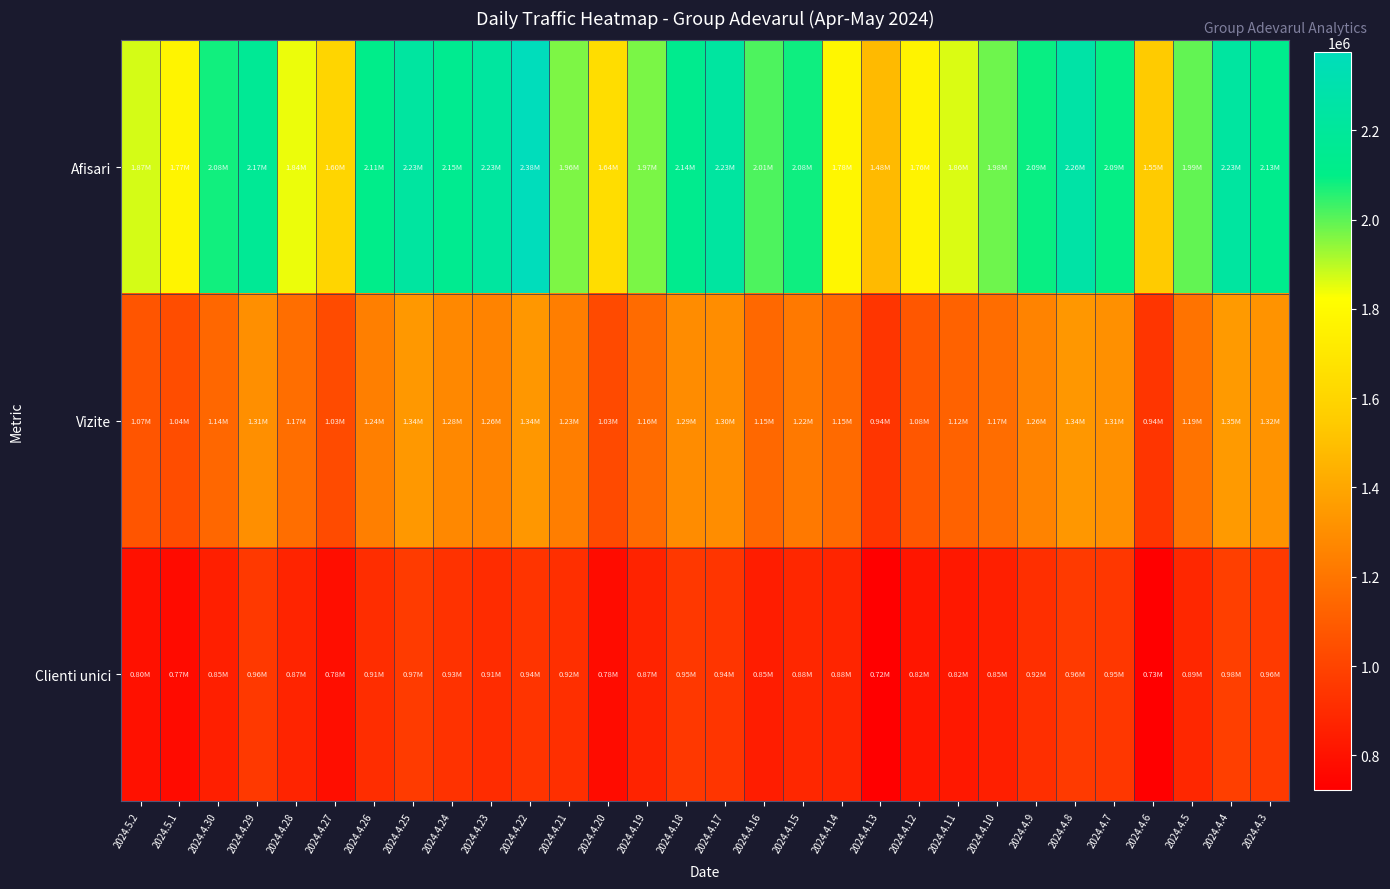

Reading right to left, list all the values displayed in this chart.

Afisari: 2024.4.3=2127336	2024.4.4=2227003	2024.4.5=1992281	2024.4.6=1546100	2024.4.7=2091941	2024.4.8=2263037	2024.4.9=2088709	2024.4.10=1981152	2024.4.11=1864282	2024.4.12=1759072	2024.4.13=1478670	2024.4.14=1781060	2024.4.15=2083006	2024.4.16=2014039	2024.4.17=2228044	2024.4.18=2136544	2024.4.19=1965946	2024.4.20=1643523	2024.4.21=1964878	2024.4.22=2375356	2024.4.23=2225352	2024.4.24=2145171	2024.4.25=2227997	2024.4.26=2112270	2024.4.27=1602826	2024.4.28=1844752	2024.4.29=2168866	2024.4.30=2078714	2024.5.1=1767623	2024.5.2=1871793
Vizite: 2024.4.3=1320453	2024.4.4=1351456	2024.4.5=1192019	2024.4.6=941259	2024.4.7=1308511	2024.4.8=1337169	2024.4.9=1258087	2024.4.10=1165580	2024.4.11=1121542	2024.4.12=1077836	2024.4.13=939576	2024.4.14=1154312	2024.4.15=1216210	2024.4.16=1148605	2024.4.17=1295573	2024.4.18=1291683	2024.4.19=1160336	2024.4.20=1025507	2024.4.21=1233637	2024.4.22=1337575	2024.4.23=1256835	2024.4.24=1277869	2024.4.25=1342749	2024.4.26=1239726	2024.4.27=1032261	2024.4.28=1169274	2024.4.29=1306778	2024.4.30=1144704	2024.5.1=1038702	2024.5.2=1071483
Clienti unici: 2024.4.3=960301	2024.4.4=980575	2024.4.5=886523	2024.4.6=727979	2024.4.7=946323	2024.4.8=961792	2024.4.9=915986	2024.4.10=853581	2024.4.11=824459	2024.4.12=815468	2024.4.13=723241	2024.4.14=876431	2024.4.15=881436	2024.4.16=845281	2024.4.17=940724	2024.4.18=953113	2024.4.19=871423	2024.4.20=777039	2024.4.21=915179	2024.4.22=937352	2024.4.23=906124	2024.4.24=928853	2024.4.25=968032	2024.4.26=908394	2024.4.27=784541	2024.4.28=874306	2024.4.29=956255	2024.4.30=849177	2024.5.1=770406	2024.5.2=795901